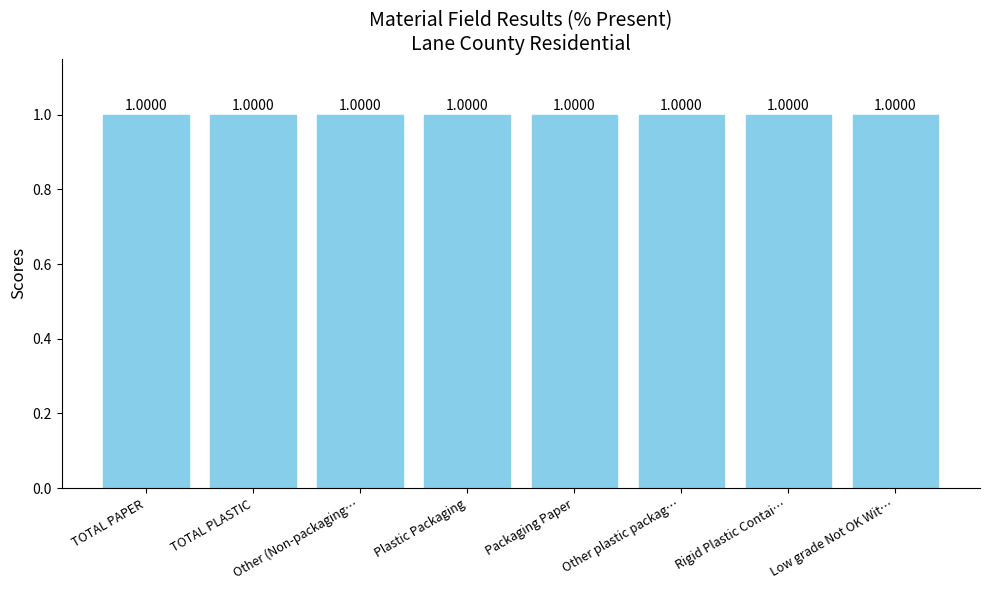

Does the chart contain any negative values?

No